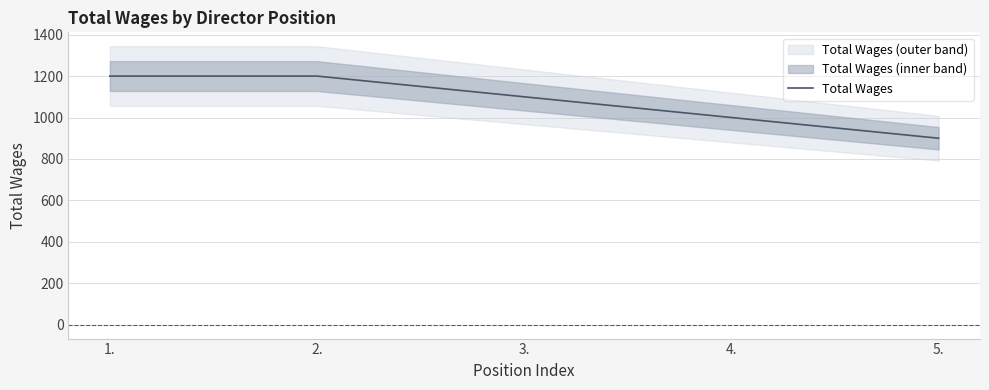

True or false: the data has more than 0 interior local peaks.

False